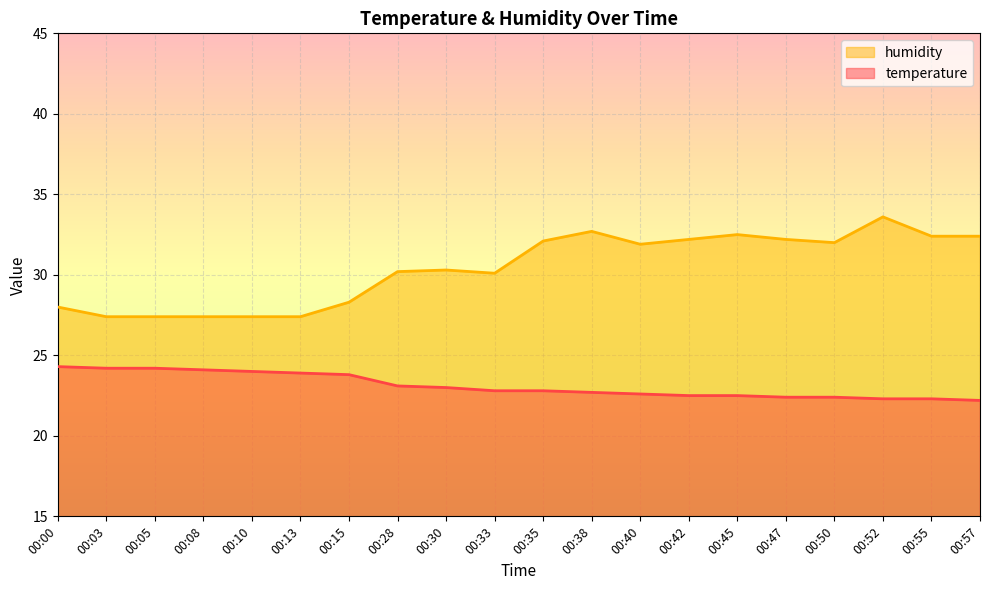

How many lines are shown in the chart?

2